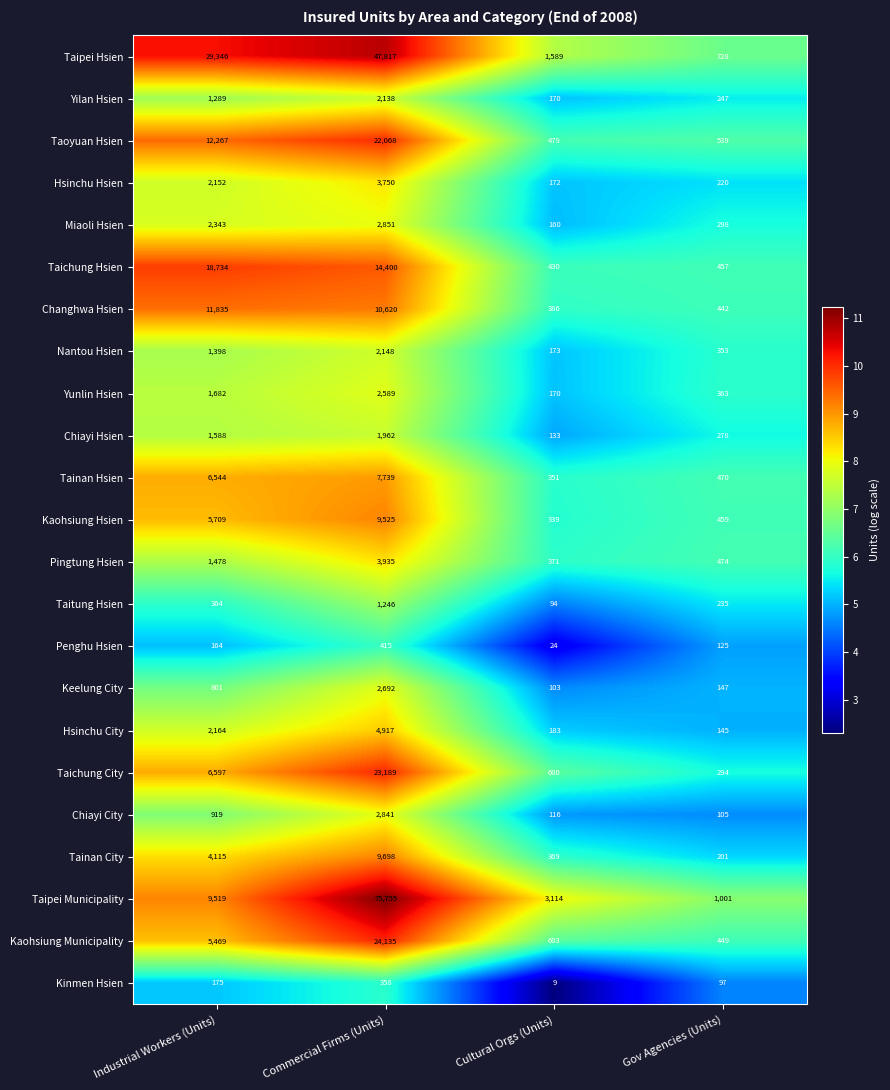

What is the sum of the Taichung Hsien values at Cultural Orgs (Units) and Gov Agencies (Units)?

887